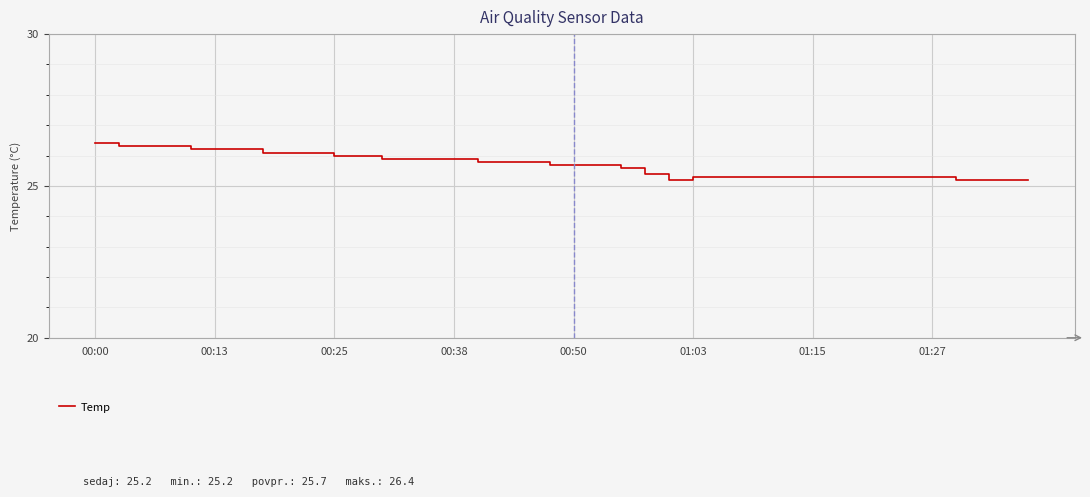

What is the minimum value shown in the chart?

25.2